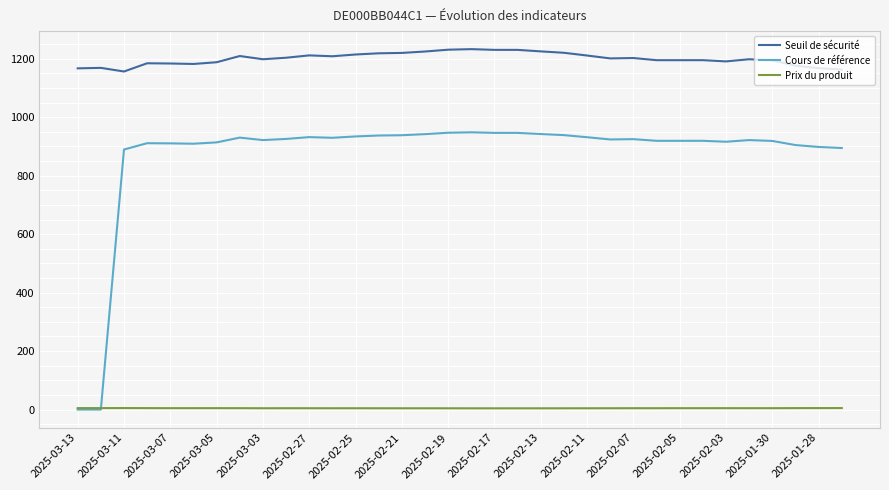

How many times do Prix du produit and Cours de référence cross each other?

1